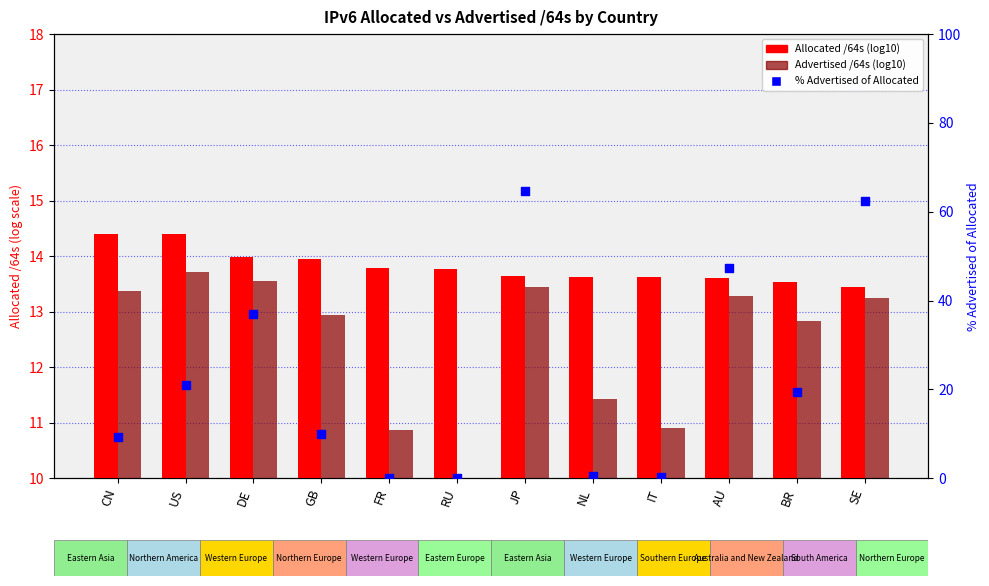

Is the value of Allocated /64s (log10) at GB greater than the value of Advertised /64s (log10) at JP?

Yes